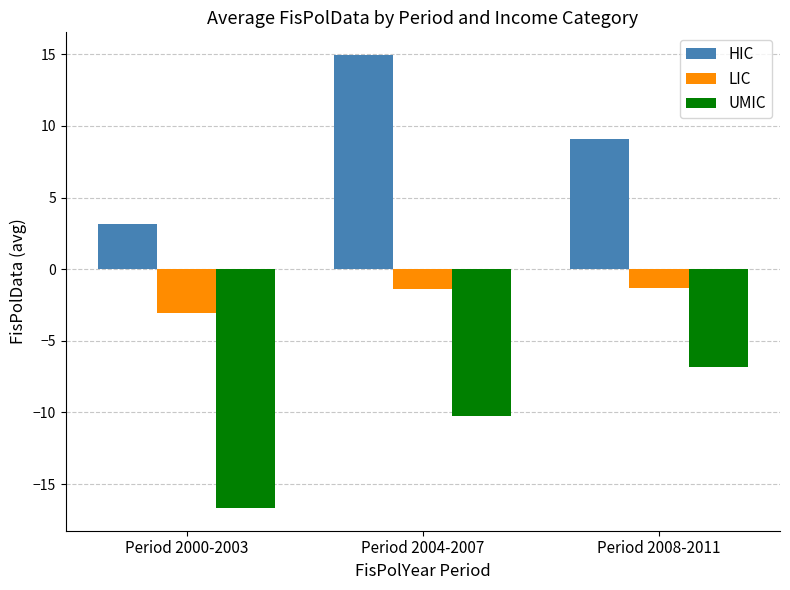

Which series changed the most between Period 2000-2003 and Period 2004-2007?

HIC